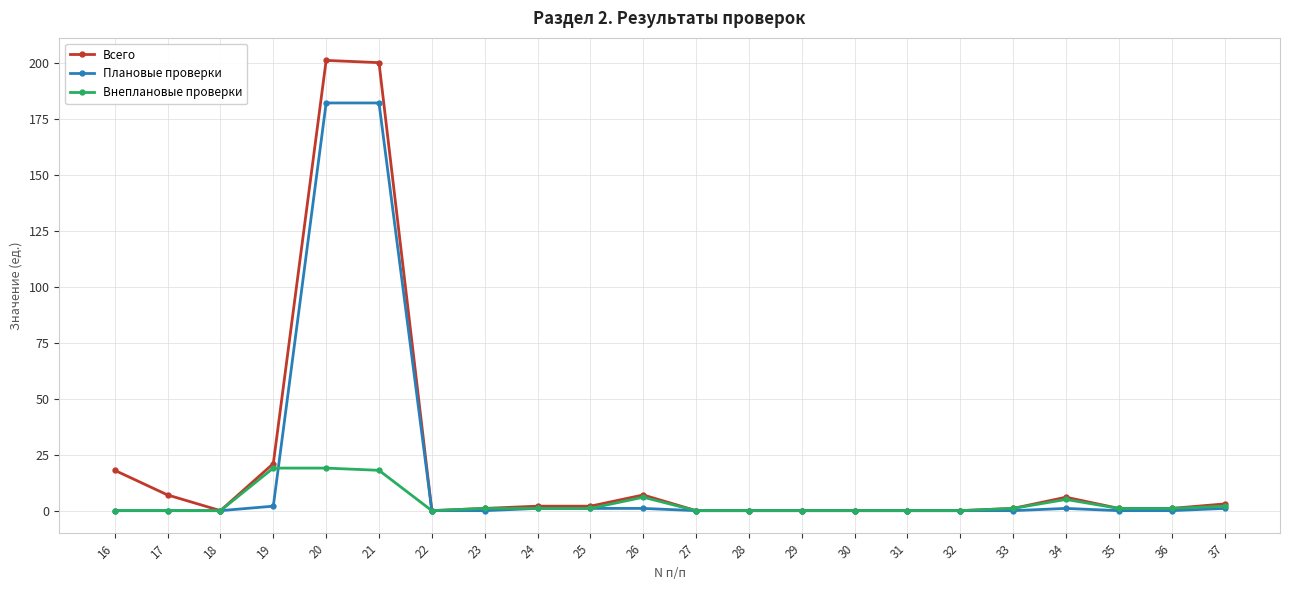

Count the number of categories in the chart.

22